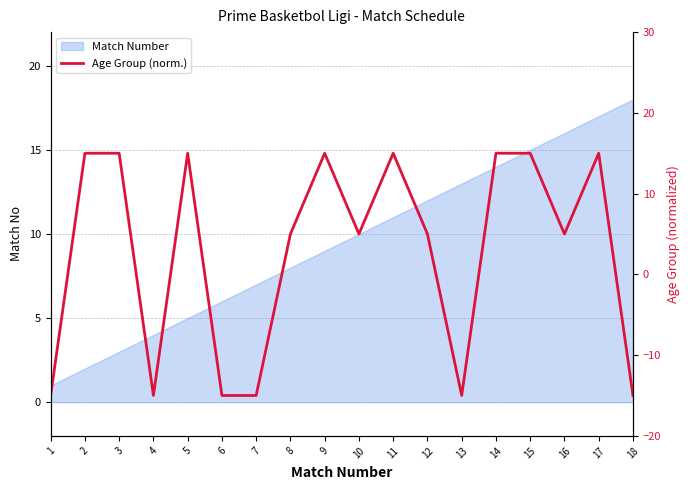

Reading left to right, extract all data points from this chart.

1=-15	2=15	3=15	4=-15	5=15	6=-15	7=-15	8=5	9=15	10=5	11=15	12=5	13=-15	14=15	15=15	16=5	17=15	18=-15